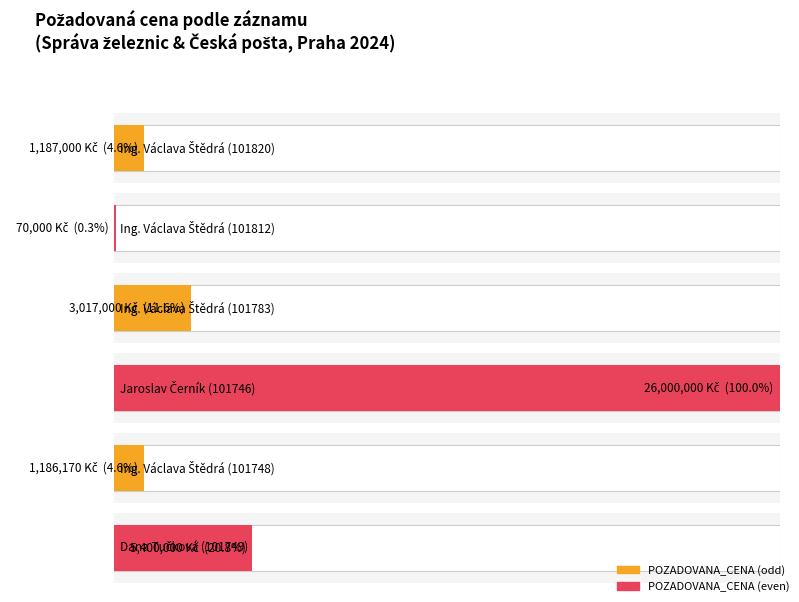

What is the difference between the maximum and minimum values?

25930000